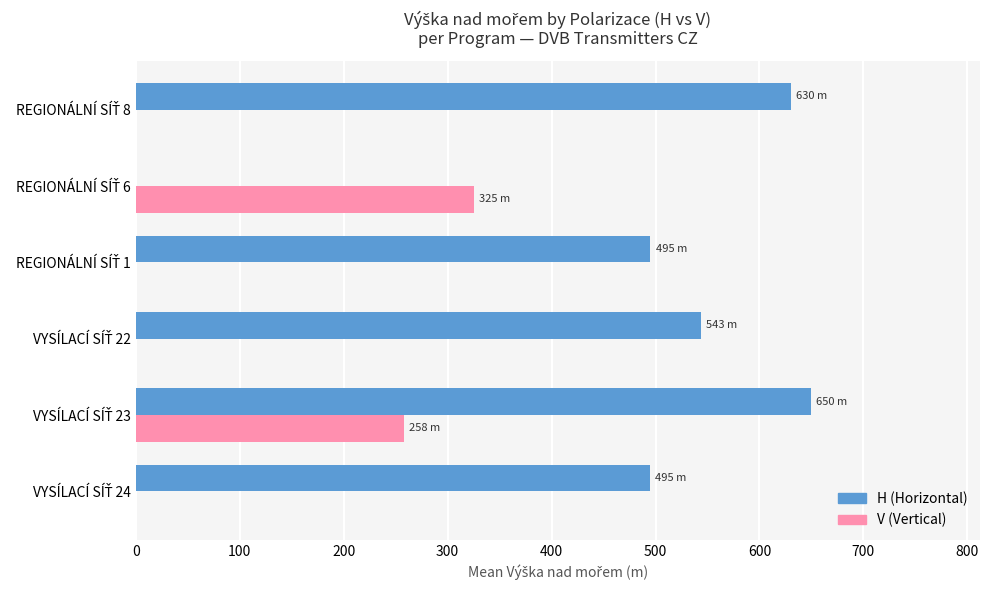

What is the maximum value for H (Horizontal)?

649.7